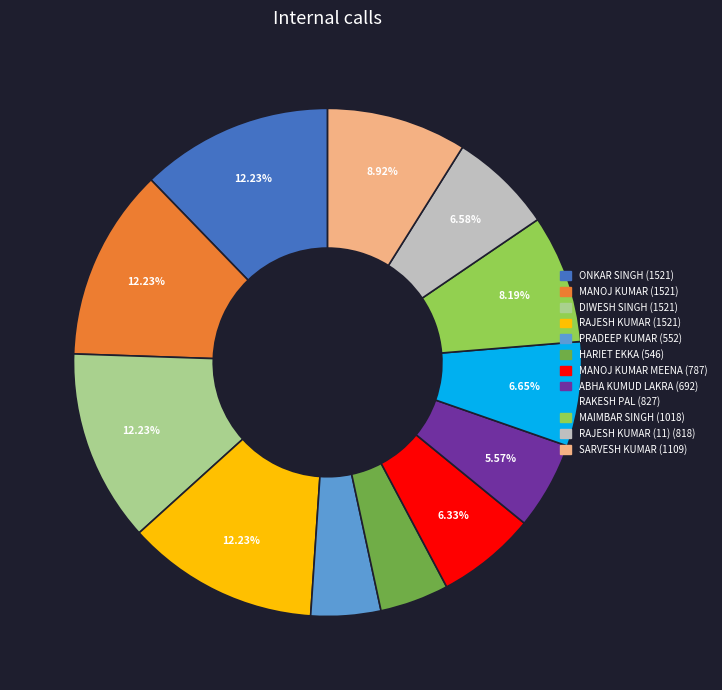

To the nearest percent, what is the difference between the largest and smallest slice percentages?

8%